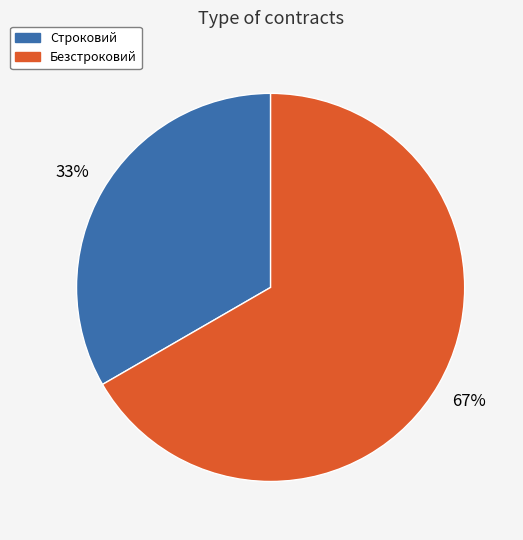

To the nearest percent, what is the average slice percentage?

50%